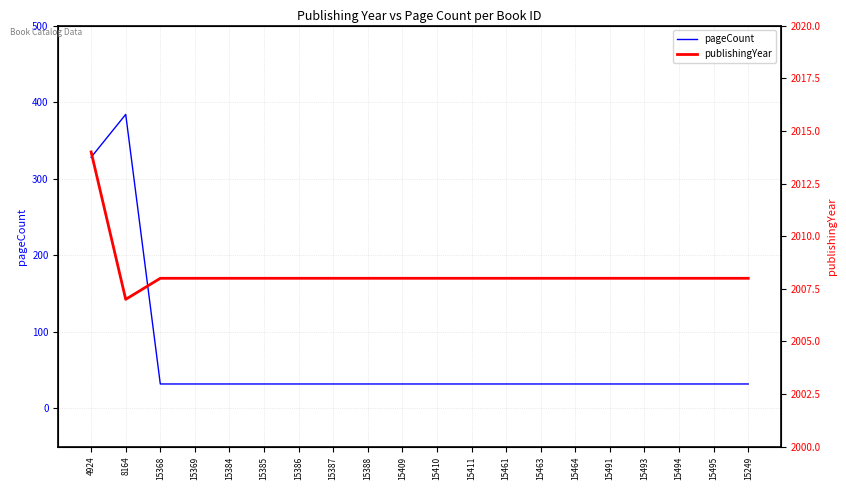

How many interior local valleys does the publishingYear series have?

1